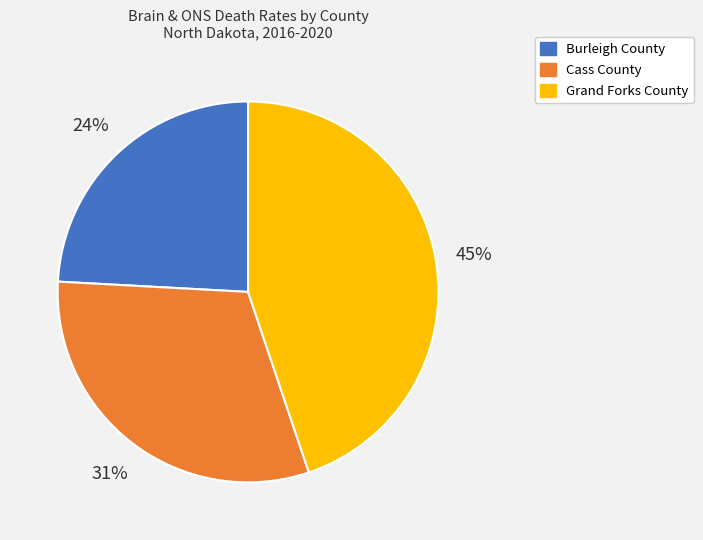

How many slices are in this pie chart?

3